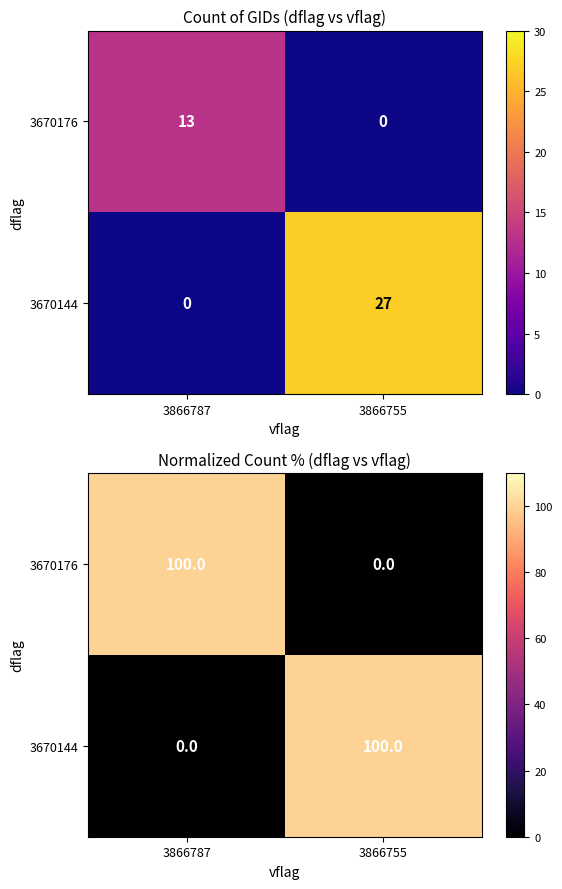

At which category is the sum across all series the highest?

3866787